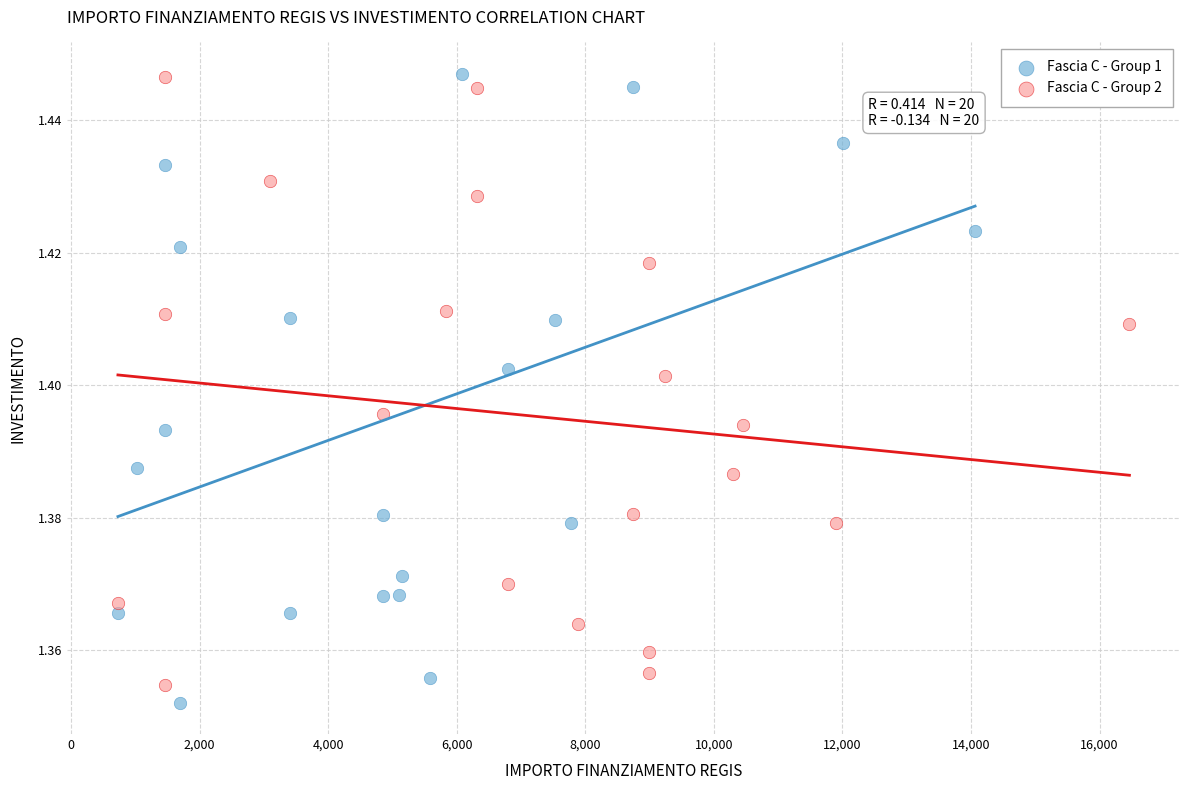

Which series contains the lowest Y value?

Fascia C - Group 1